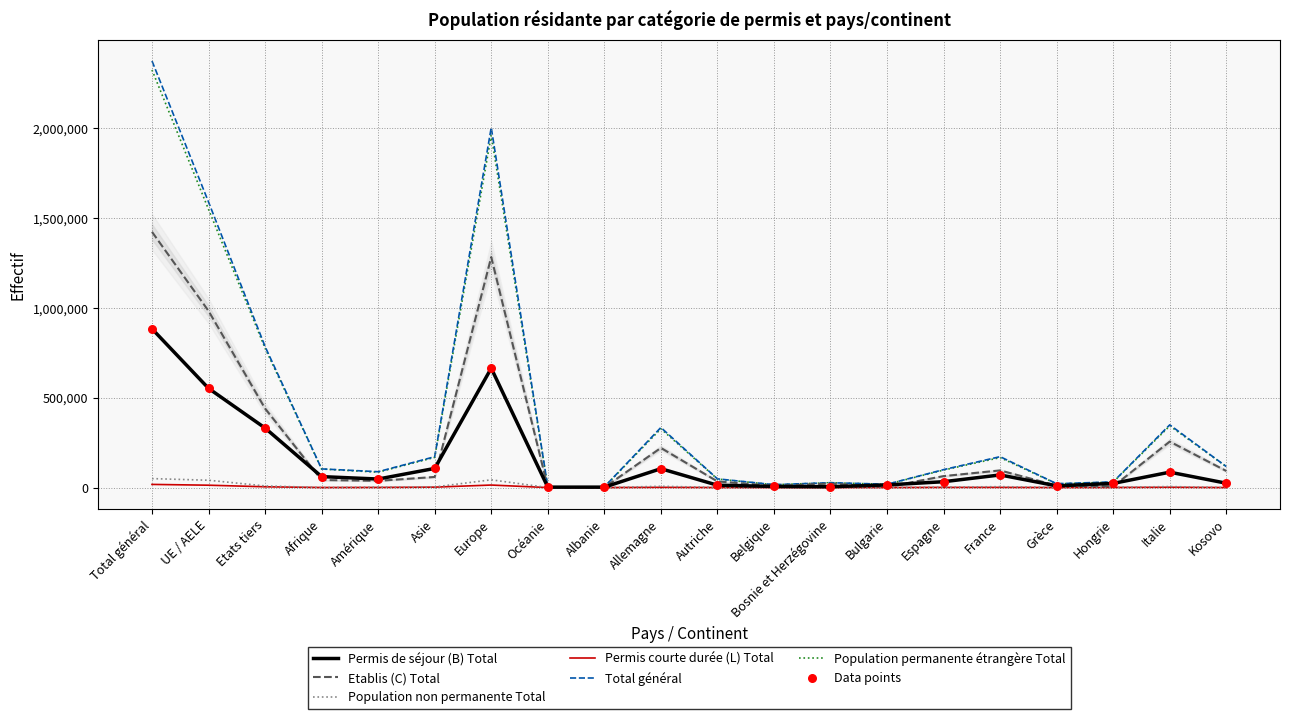

At which category is the sum across all series the highest?

Total général